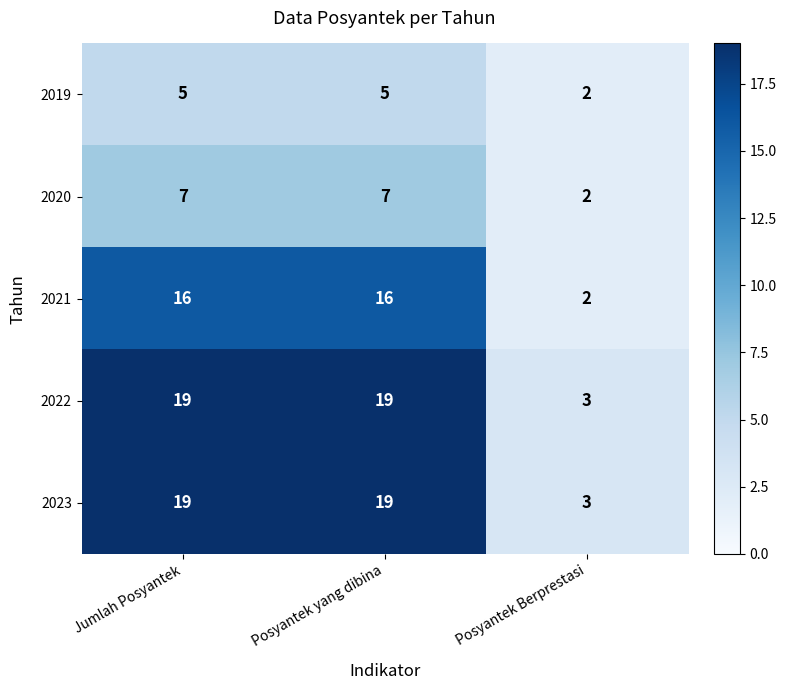

Reading right to left, extract all data points from this chart.

2019: Posyantek Berprestasi=2	Posyantek yang dibina=5	Jumlah Posyantek=5
2020: Posyantek Berprestasi=2	Posyantek yang dibina=7	Jumlah Posyantek=7
2021: Posyantek Berprestasi=2	Posyantek yang dibina=16	Jumlah Posyantek=16
2022: Posyantek Berprestasi=3	Posyantek yang dibina=19	Jumlah Posyantek=19
2023: Posyantek Berprestasi=3	Posyantek yang dibina=19	Jumlah Posyantek=19